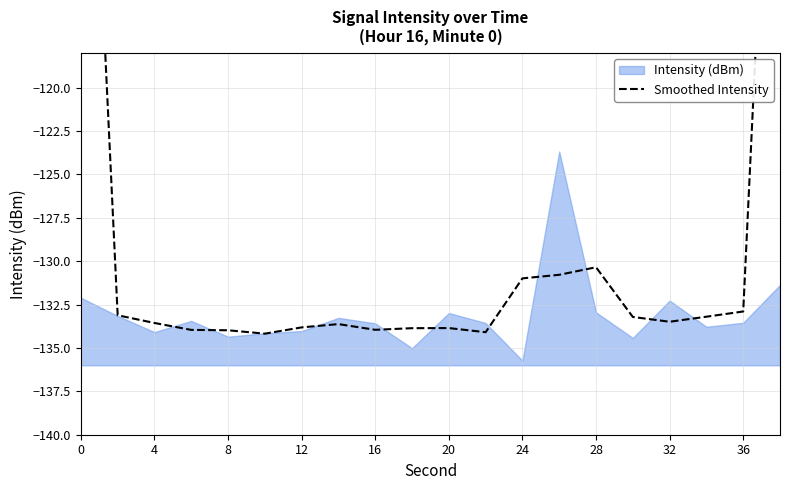

Does the chart have visible grid lines?

Yes